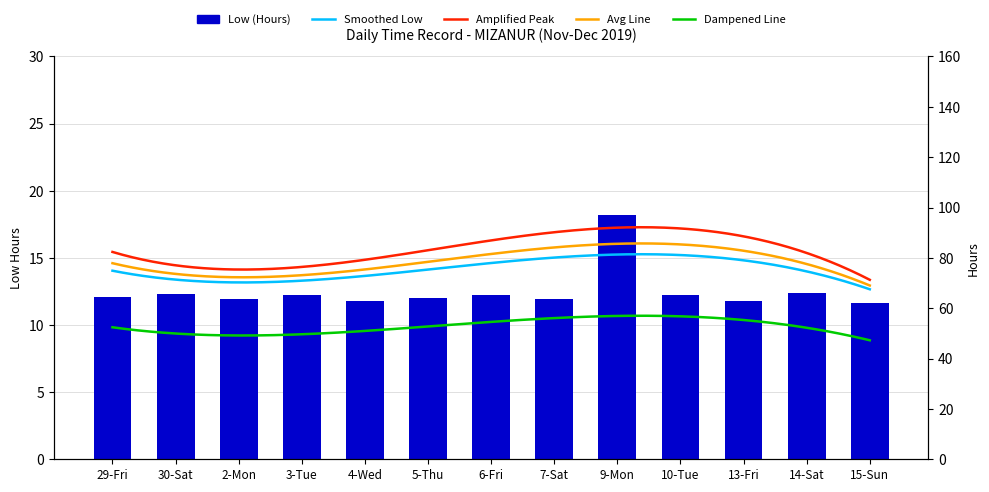

At which label is the value closest to 14?

14-Sat